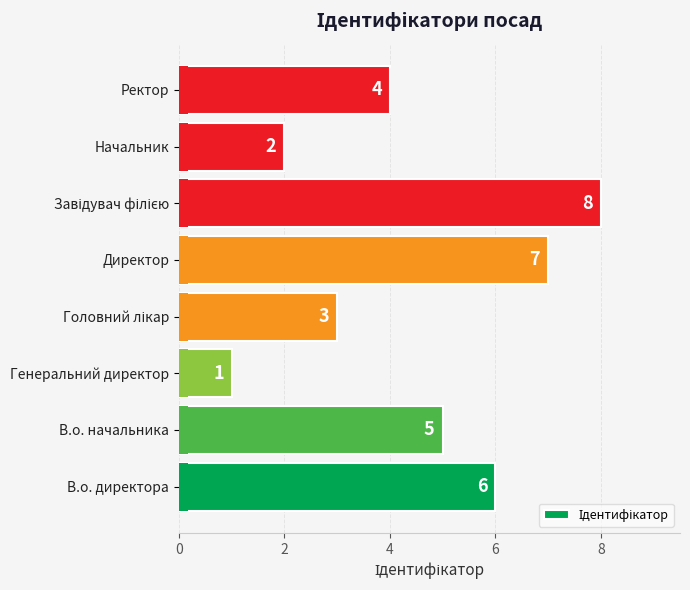

Count the values in the range 3 to 7.

5